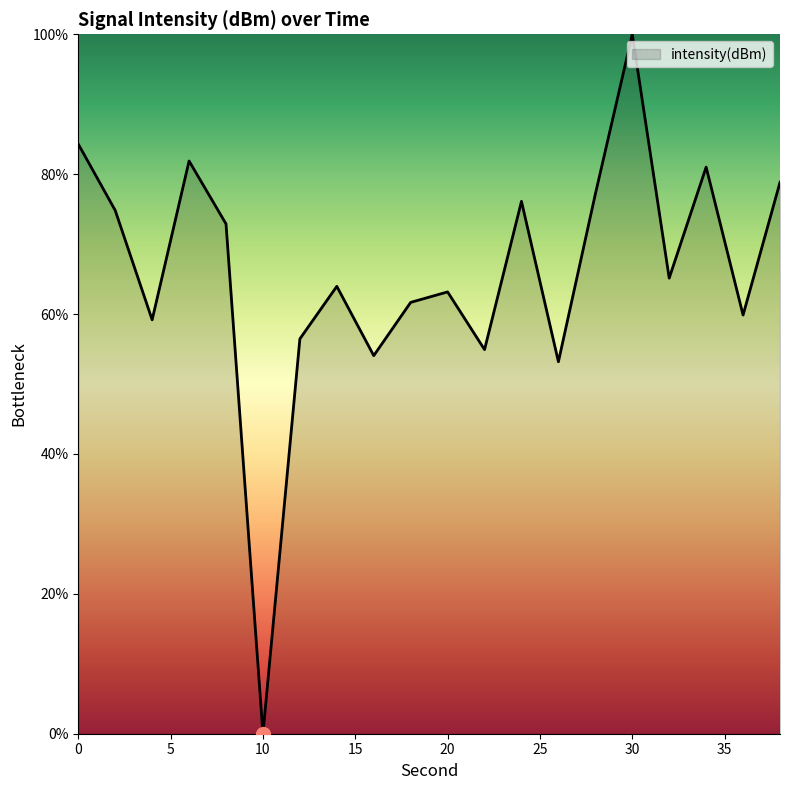

What is the difference between the maximum and minimum values?

100.0